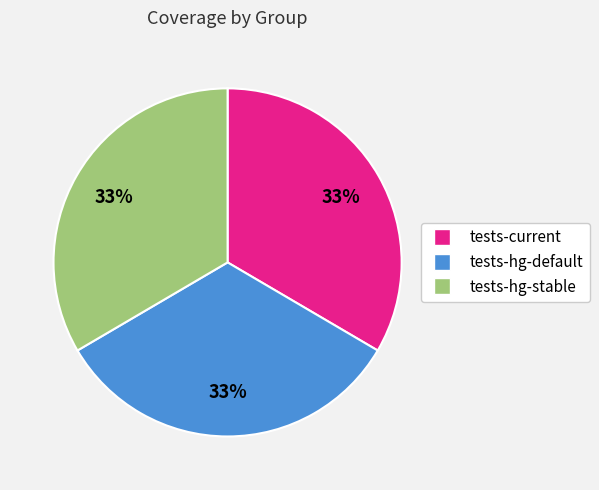

To the nearest percent, what percentage of the pie is tests-hg-stable?

33%